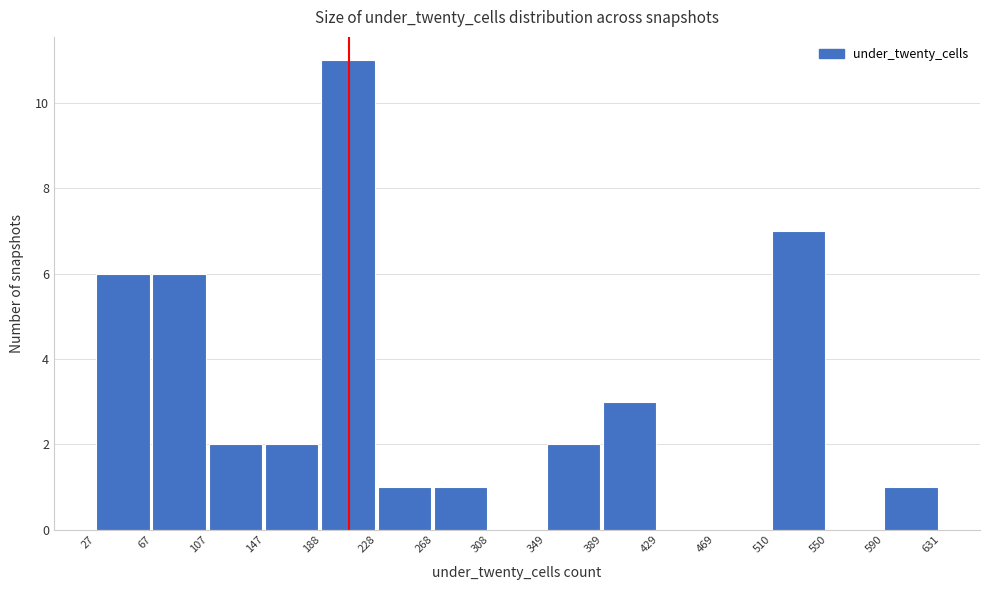

Reading left to right, transcribe this chart: for each bar, give the range it covers on the x-axis and its height. The values are not printed on the chart, so give them approximately, as read against the axis.

27 to 67: 6
67 to 107: 6
107 to 147: 2
147 to 188: 2
188 to 228: 11
228 to 268: 1
268 to 308: 1
308 to 349: 0
349 to 389: 2
389 to 429: 3
429 to 469: 0
469 to 510: 0
510 to 550: 7
550 to 590: 0
590 to 631: 1